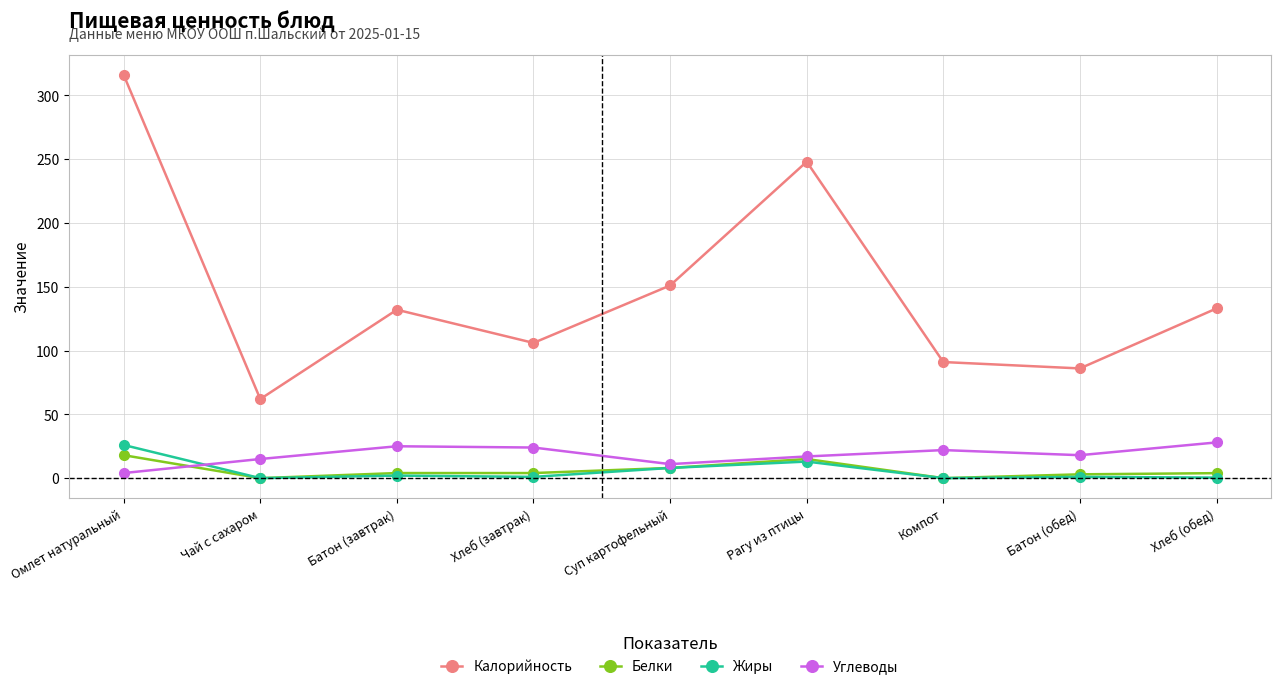

The Калорийность series shows 62.0 at Чай с сахаром. True or false?

True